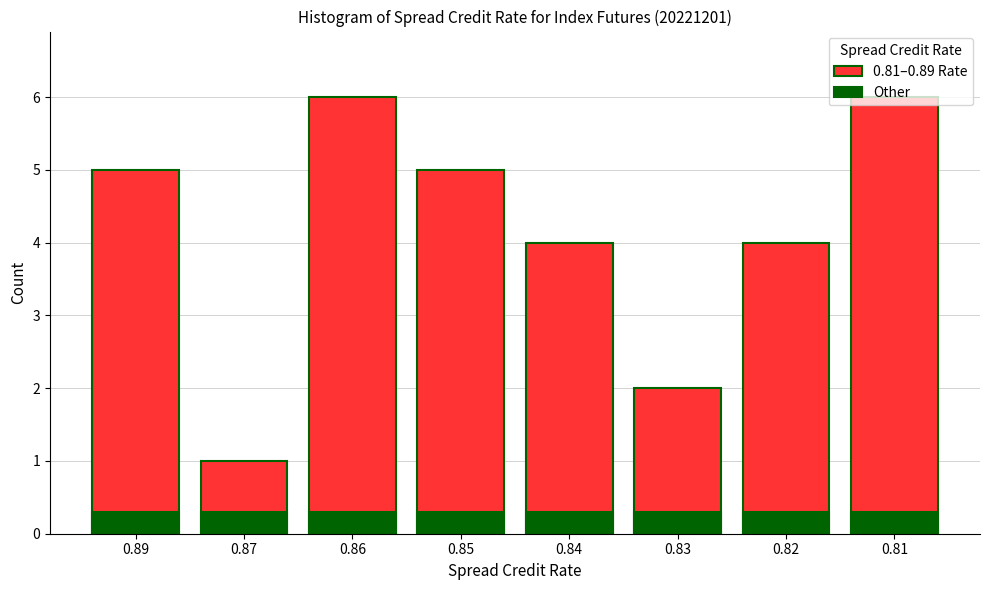

Reading left to right, list all the values displayed in this chart.

0.81–0.89 Rate: 5.0	1.0	6.0	5.0	4.0	2.0	4.0	6.0
Other: 0.3	0.3	0.3	0.3	0.3	0.3	0.3	0.3